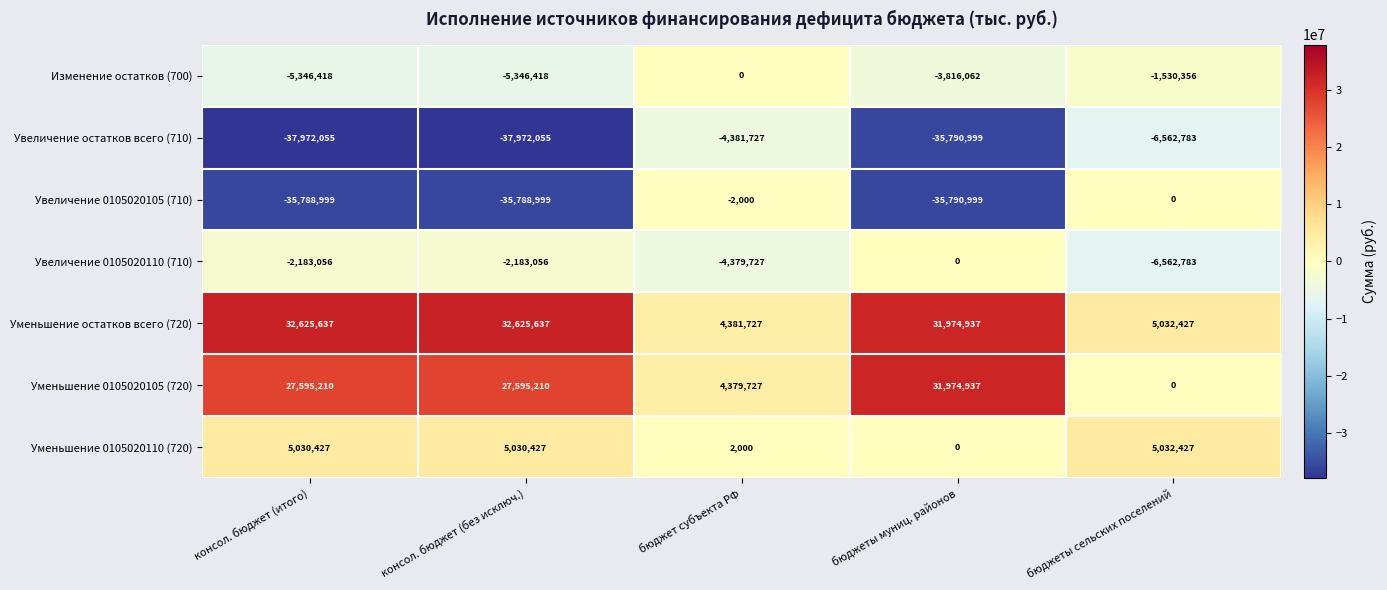

What is the maximum value shown in the chart?

32625637